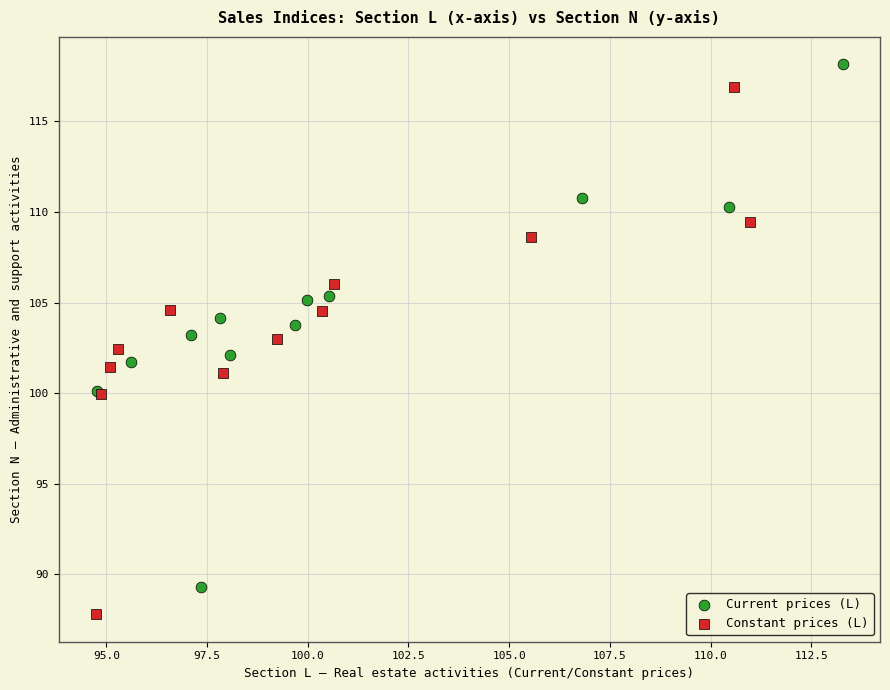

Which series has the widest spread of Y values?

Constant prices (L)